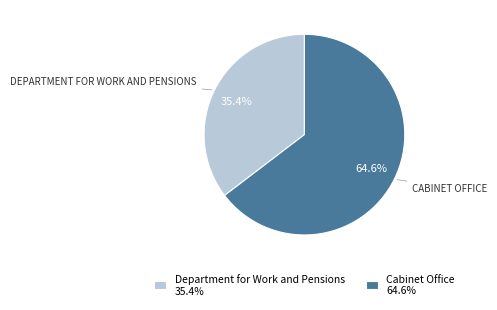

True or false: Department for Work and Pensions accounts for 35% of the total.

True